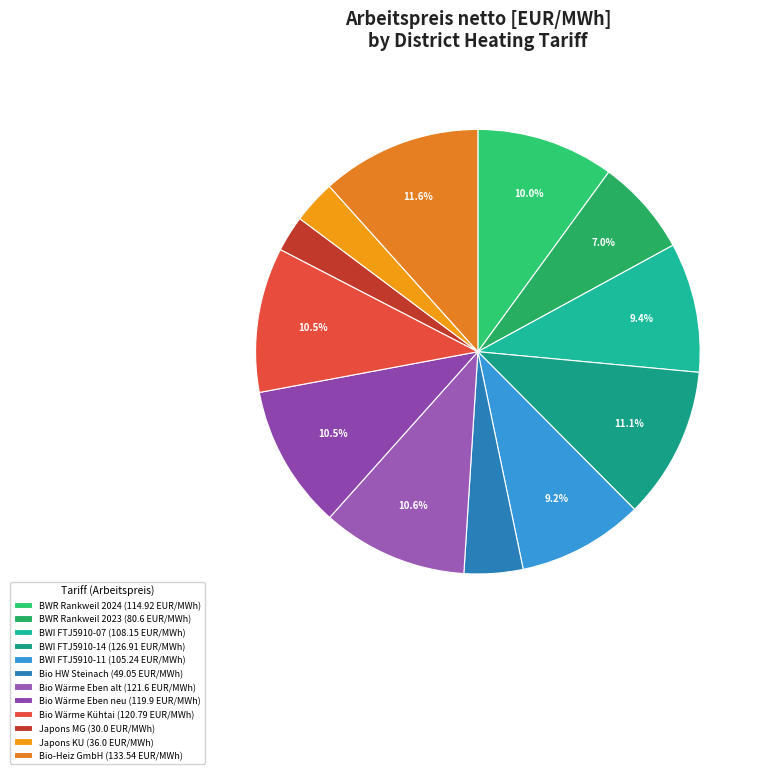

How many slices are in this pie chart?

12